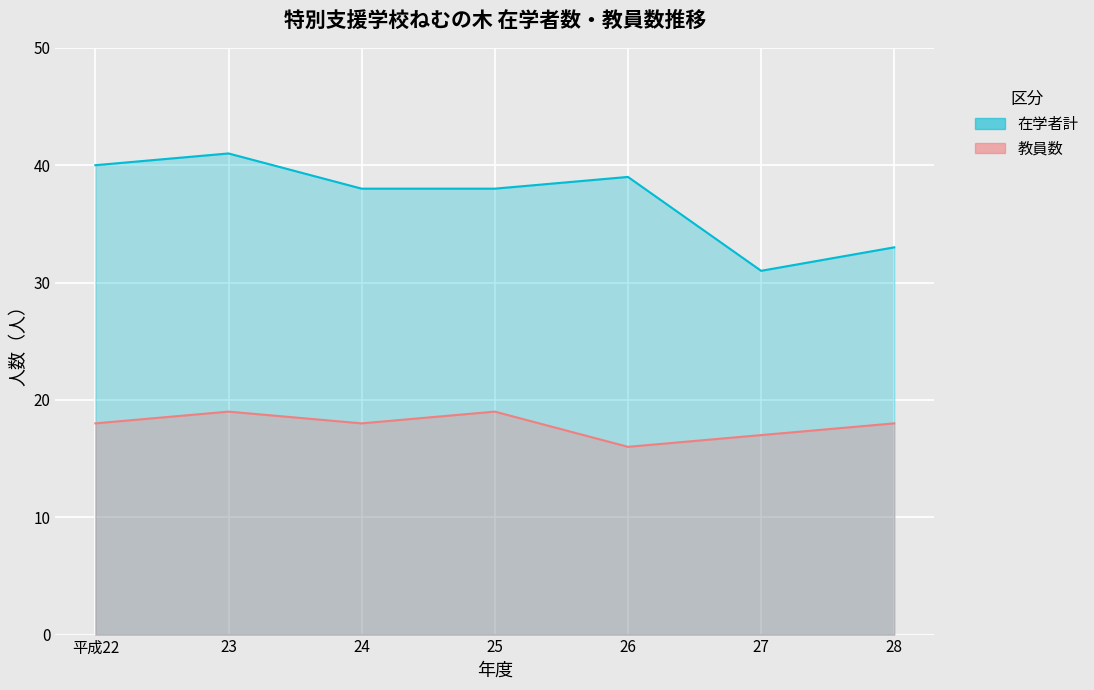

What is the label of the 1st point from the left?

平成22